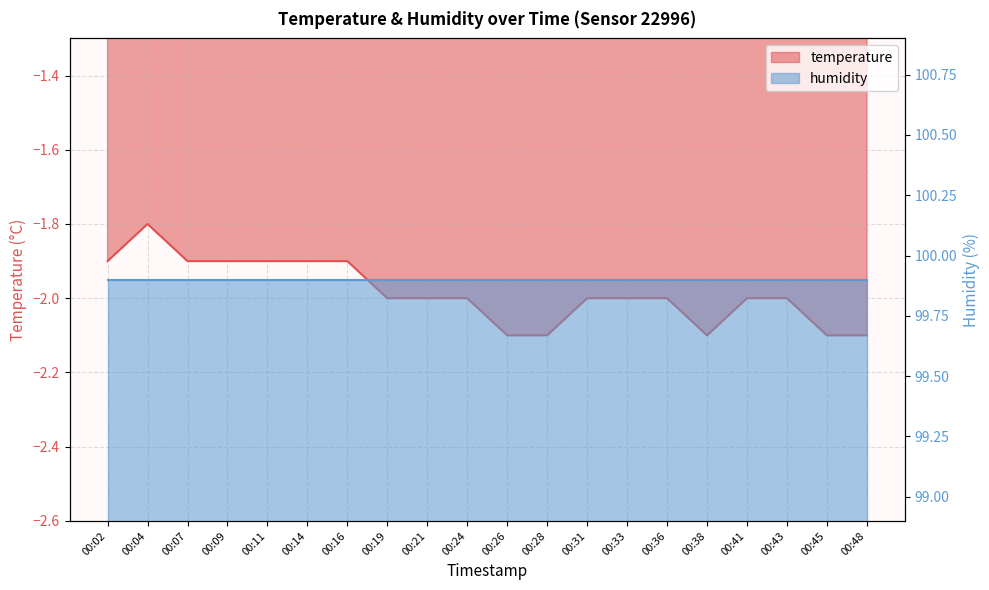

At which category does the data reach its first local peak?

00:04